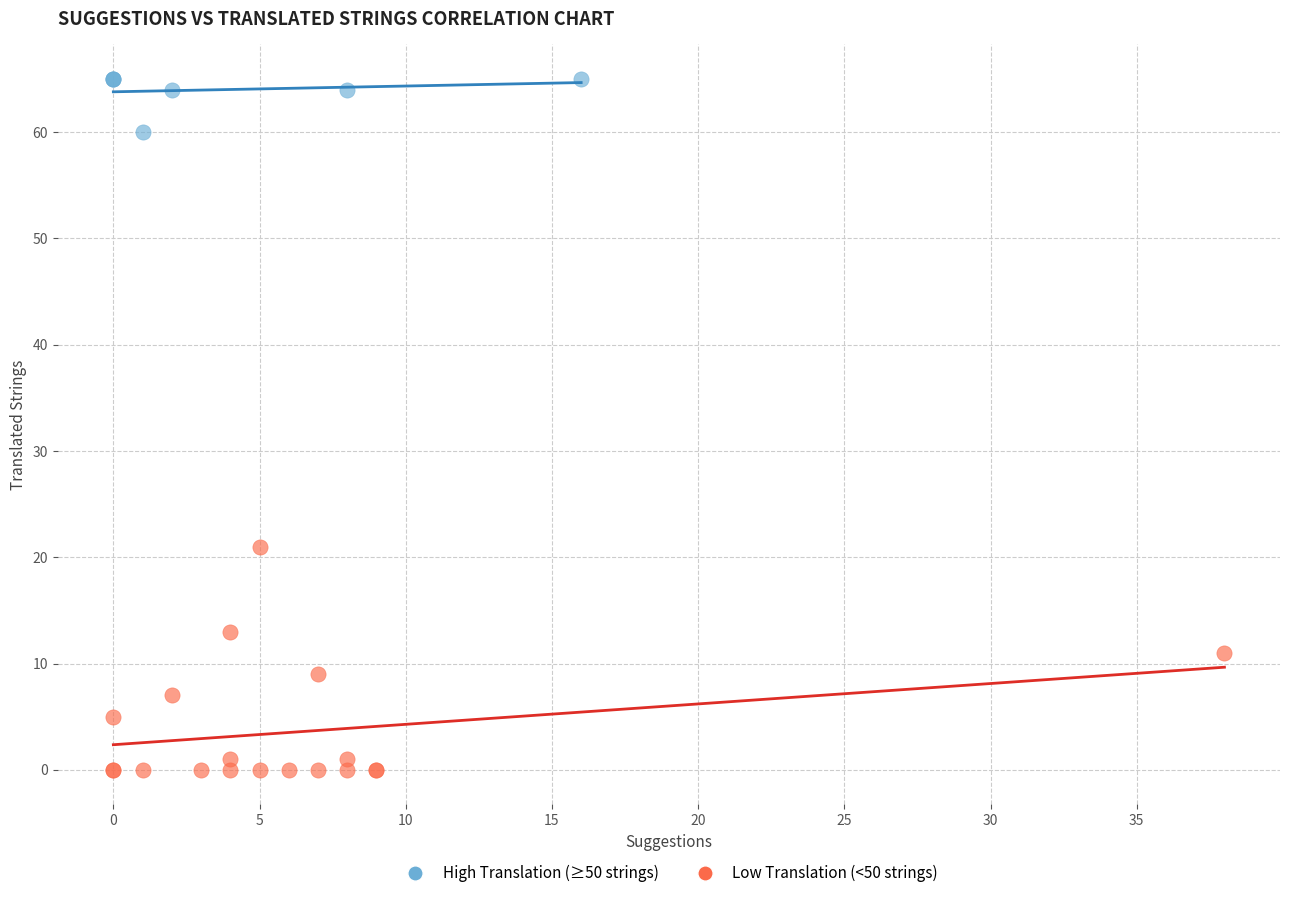

Which series has the largest Y range (max minus min)?

Low Translation (<50 strings)